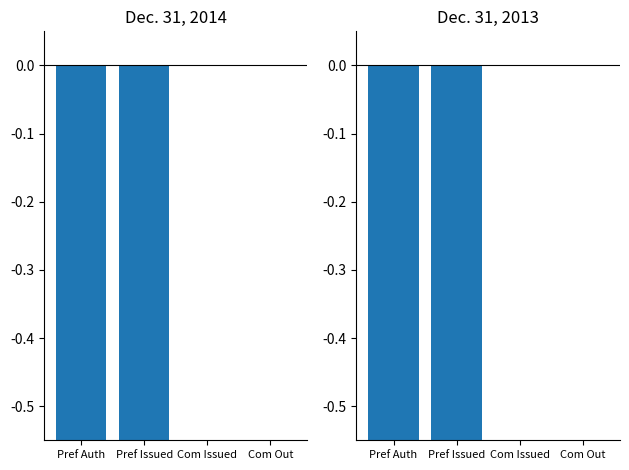

Count the Dec. 31, 2013 values in the range 0 to 1.

2